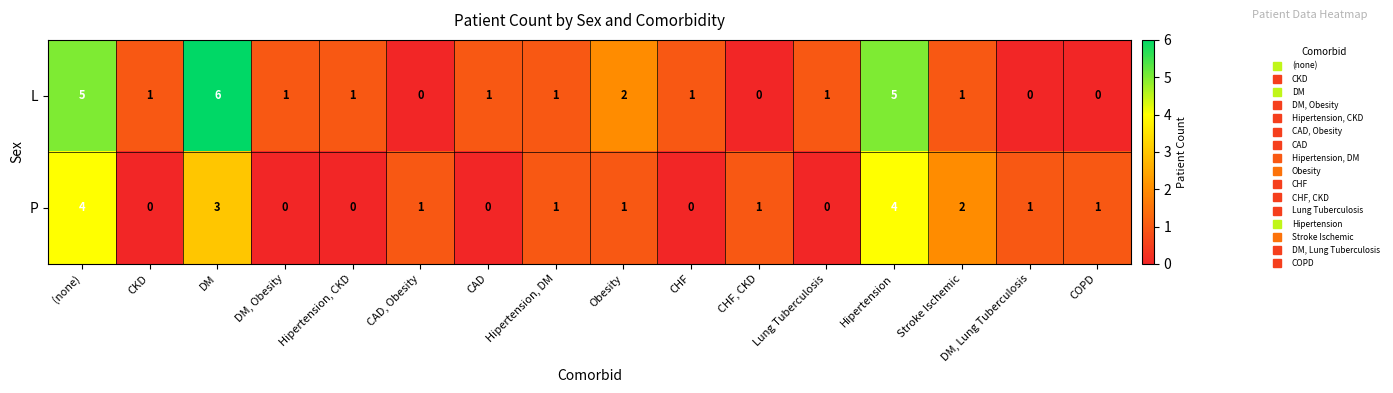

What is the greatest value displayed?

6